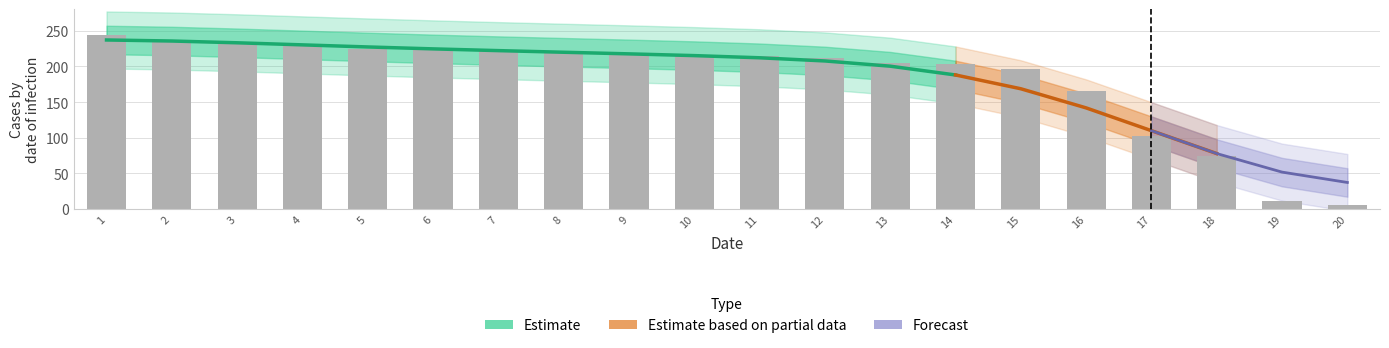

What is the smallest value displayed?

5